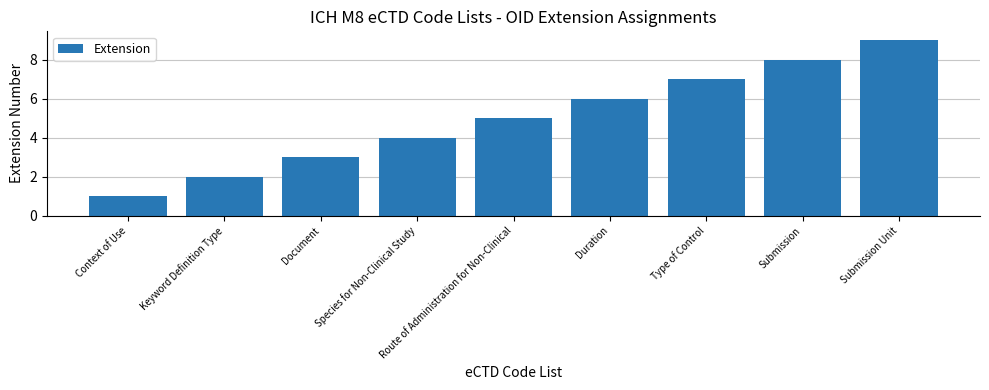

What is the label of the 1st bar from the right?

Submission Unit